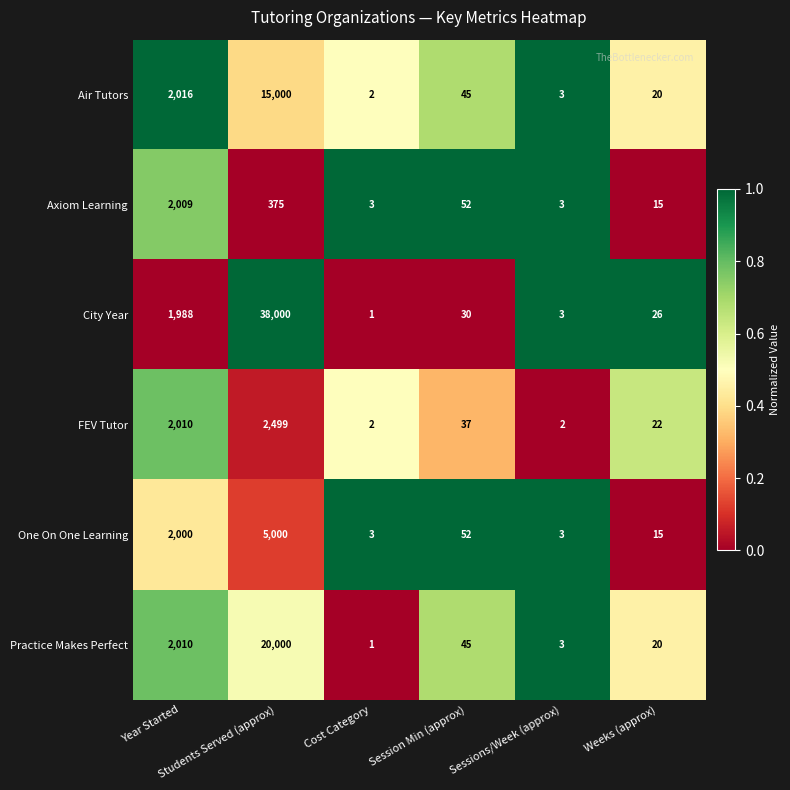

What is the maximum value shown in the chart?

38000